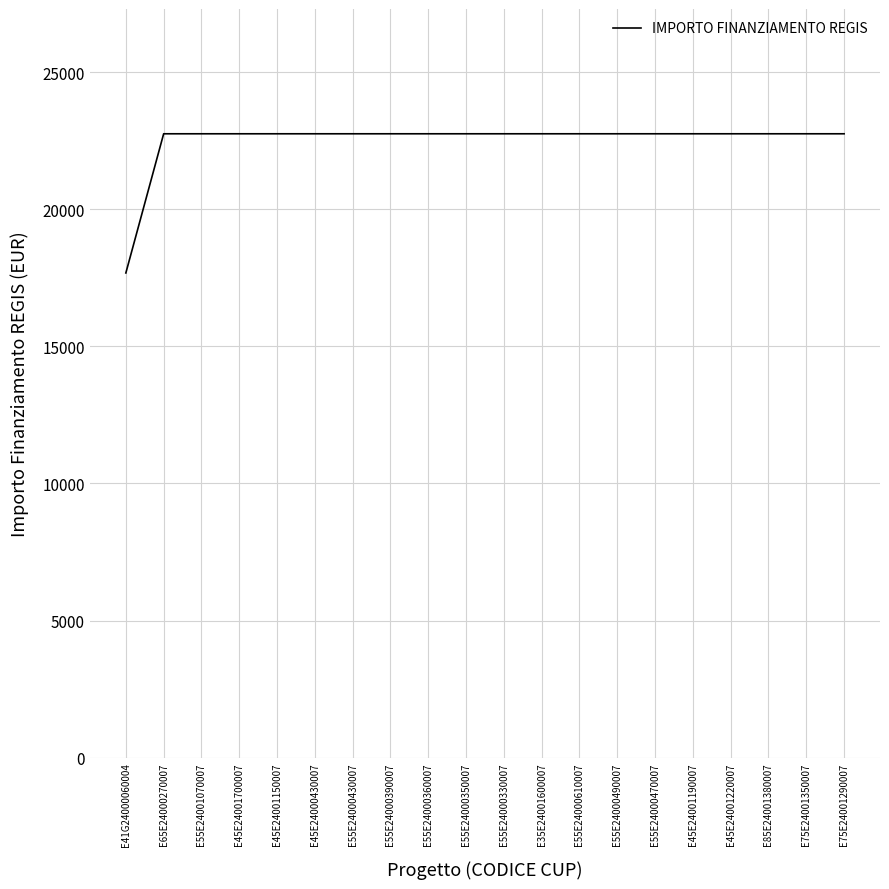

What is the greatest value displayed?

22750.0